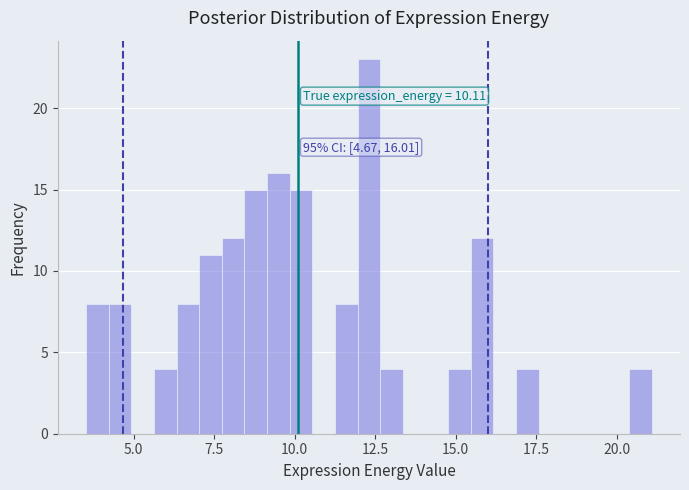

Read against the x-axis, roughly where is the centre of the tallest bar?

12.5